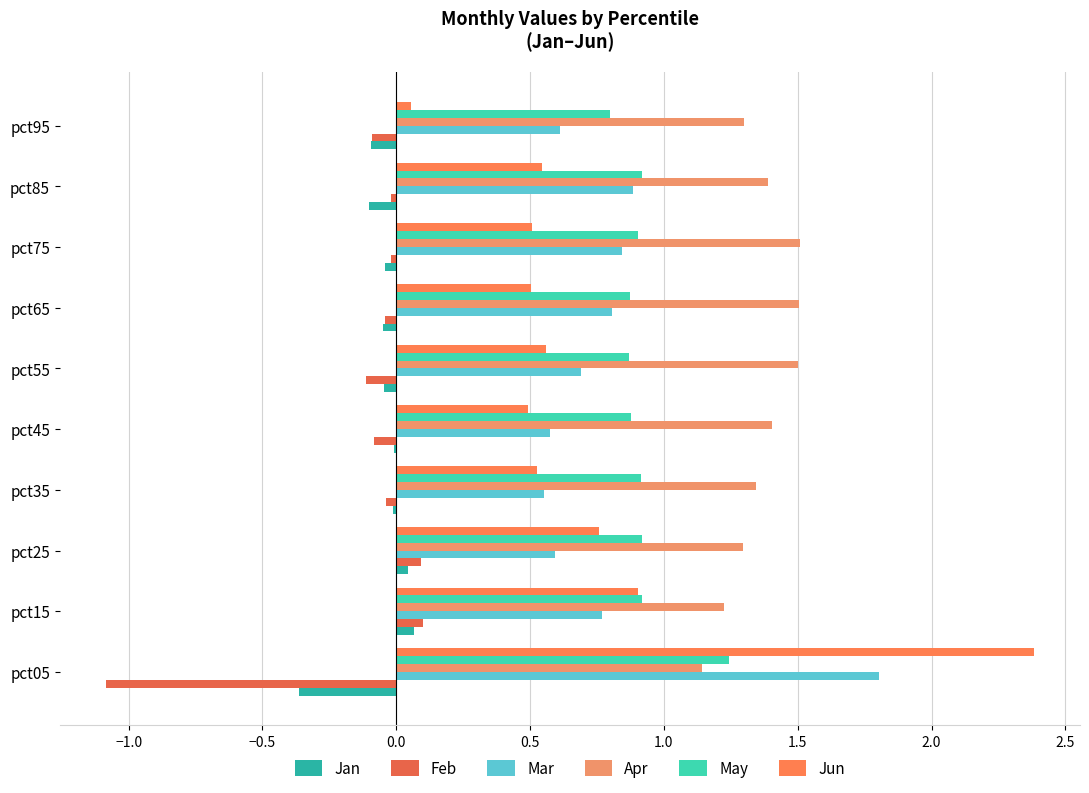

At which category is the sum across all series the highest?

pct05